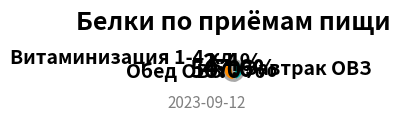

How many slices are in this pie chart?

3